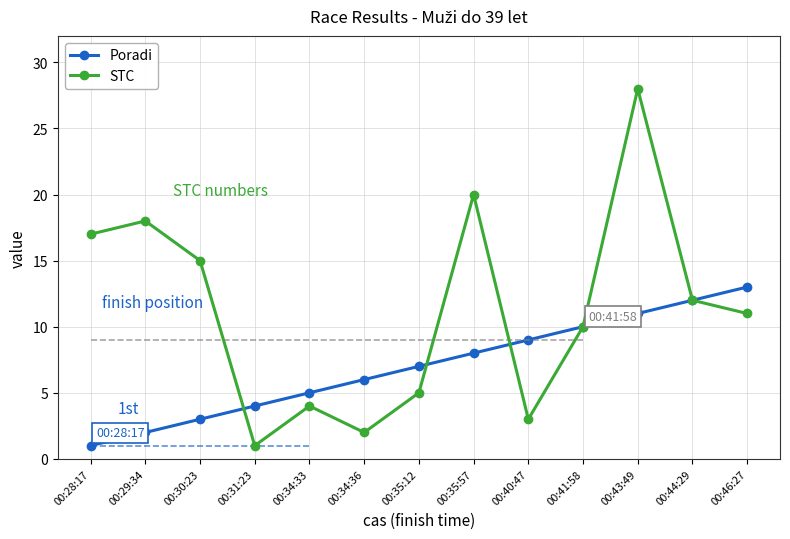

What is the maximum value shown in the chart?

28